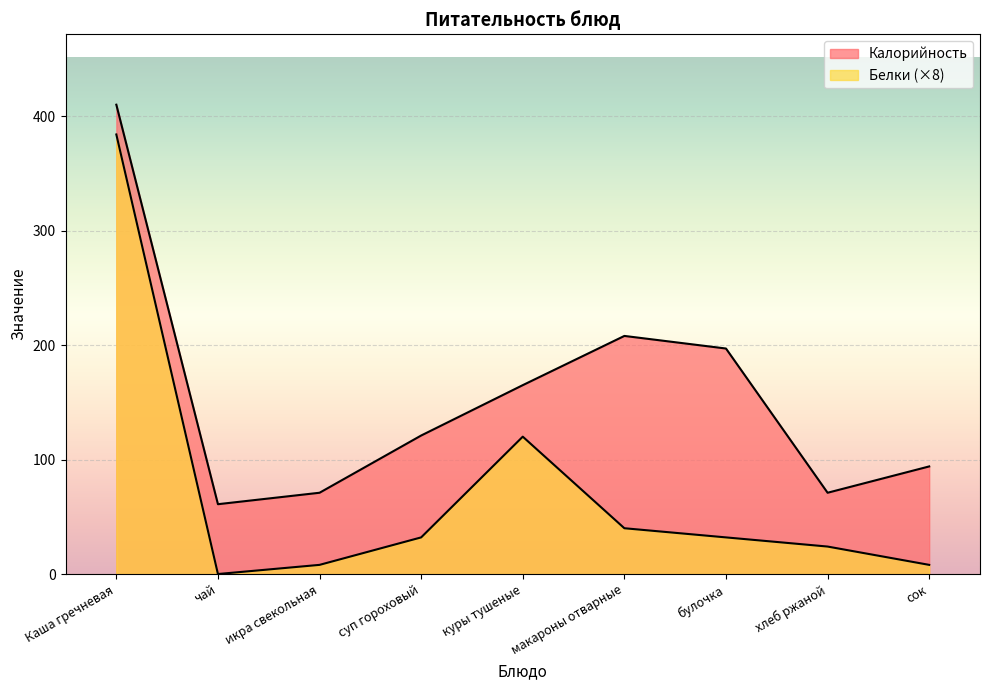

What position from the left is чай?

2